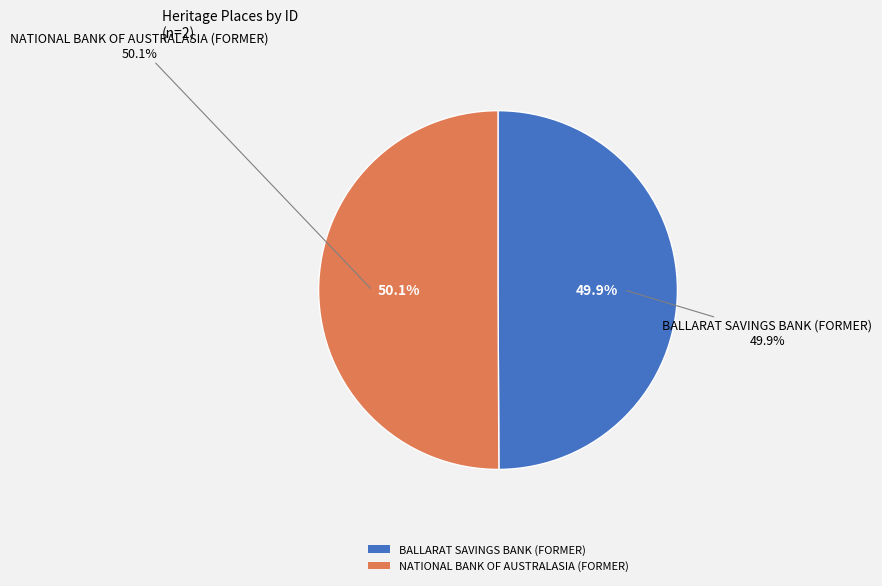

Is NATIONAL BANK OF AUSTRALASIA (FORMER) the majority of the pie?

Yes